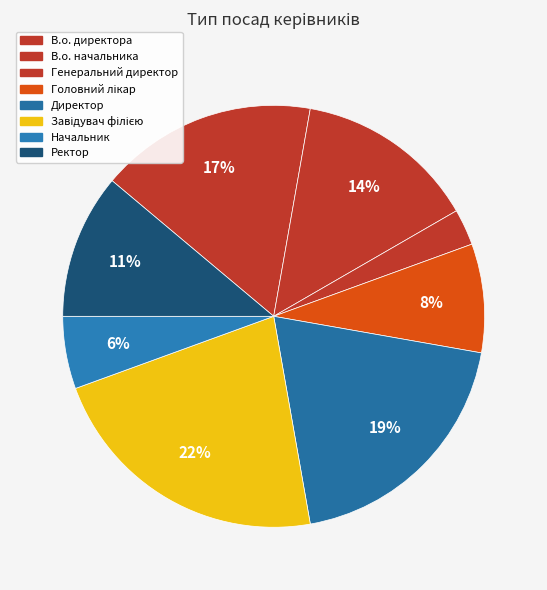

Is there a majority slice in this chart?

No